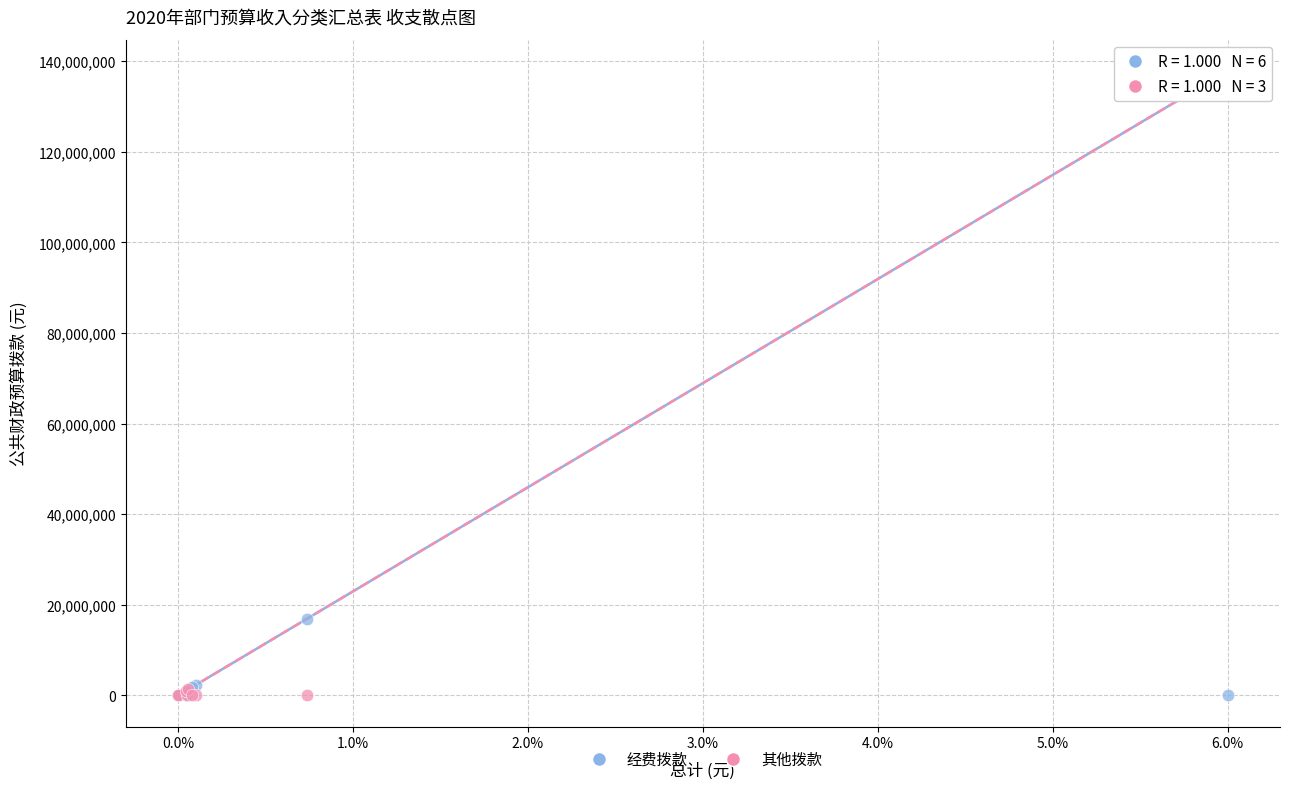

Which series reaches the maximum Y coordinate?

其他拨款